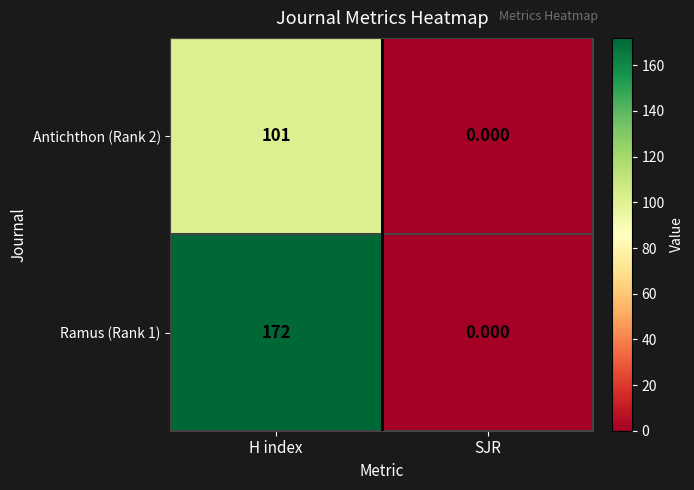

At which label is Antichthon (Rank 2) closest to 50?

SJR